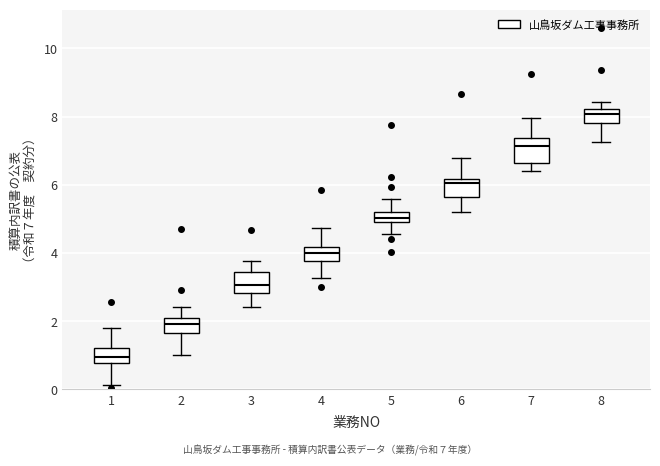

Which box's median line is the highest?

8